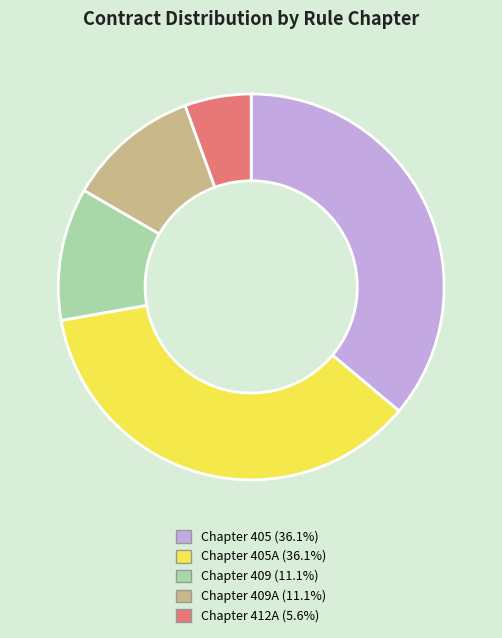

Does any single category account for the majority?

No